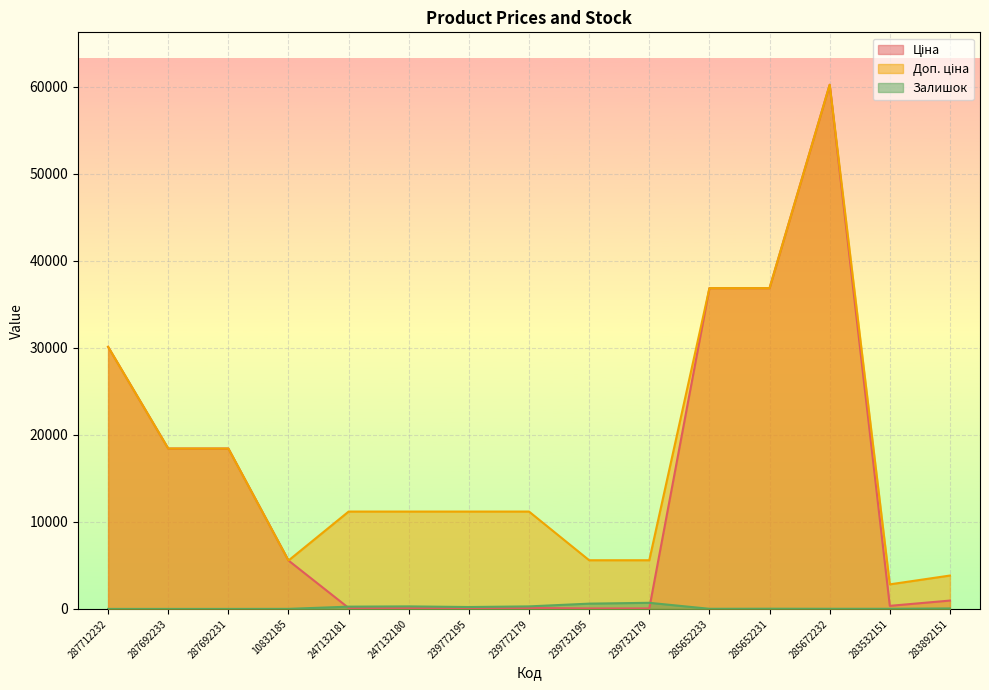

Where is Ціна nearest to the value 30130?

287712232